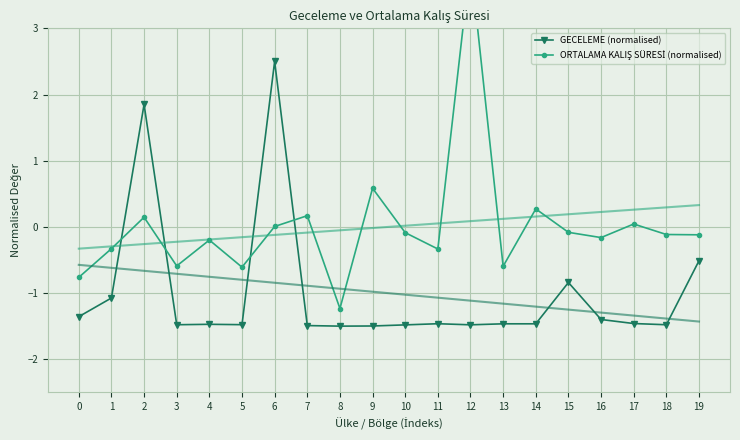

Reading left to right, transcribe all the data shown in this chart.

GECELEME (normalised): -1.4	-1.1	1.9	-1.5	-1.5	-1.5	2.5	-1.5	-1.5	-1.5	-1.5	-1.5	-1.5	-1.5	-1.5	-0.8	-1.4	-1.5	-1.5	-0.5
ORTALAMA KALIŞ SÜRESİ (normalised): -0.8	-0.3	0.1	-0.6	-0.2	-0.6	0.0	0.2	-1.2	0.6	-0.1	-0.3	4.0	-0.6	0.3	-0.1	-0.2	0.0	-0.1	-0.1